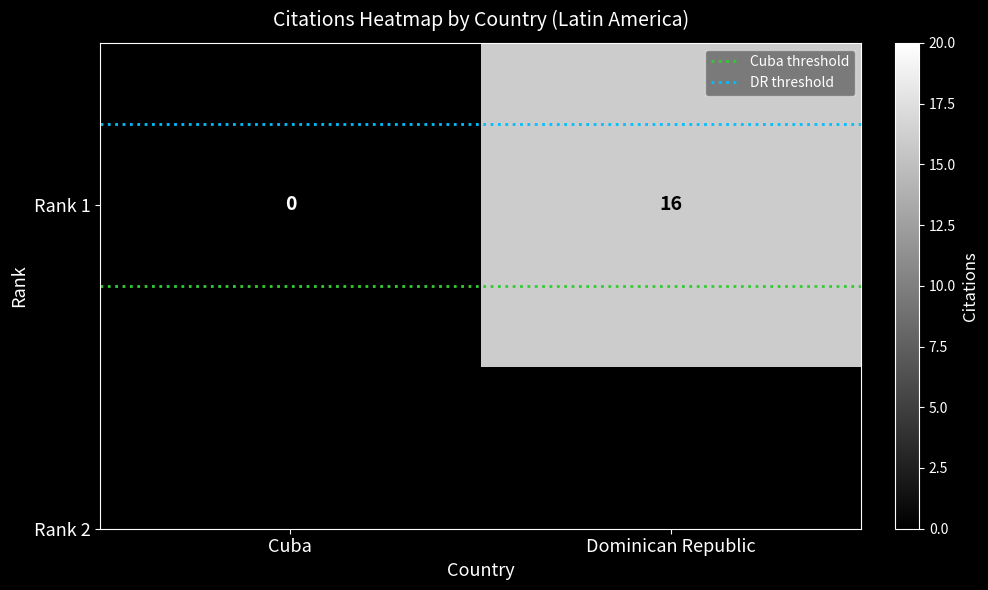

True or false: DR threshold has a value of -0.2 at Dominican Republic.

True